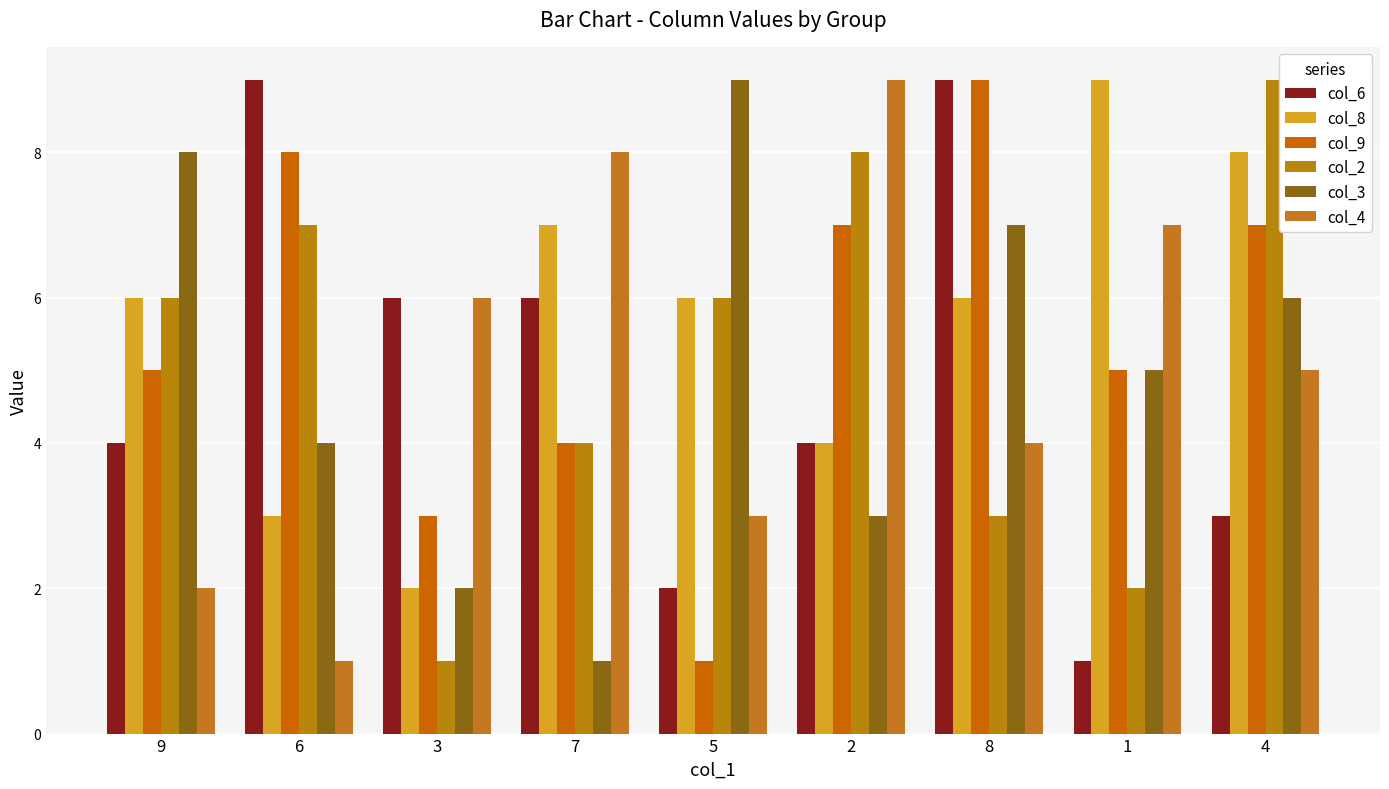

At which category is the sum across all series the highest?

8